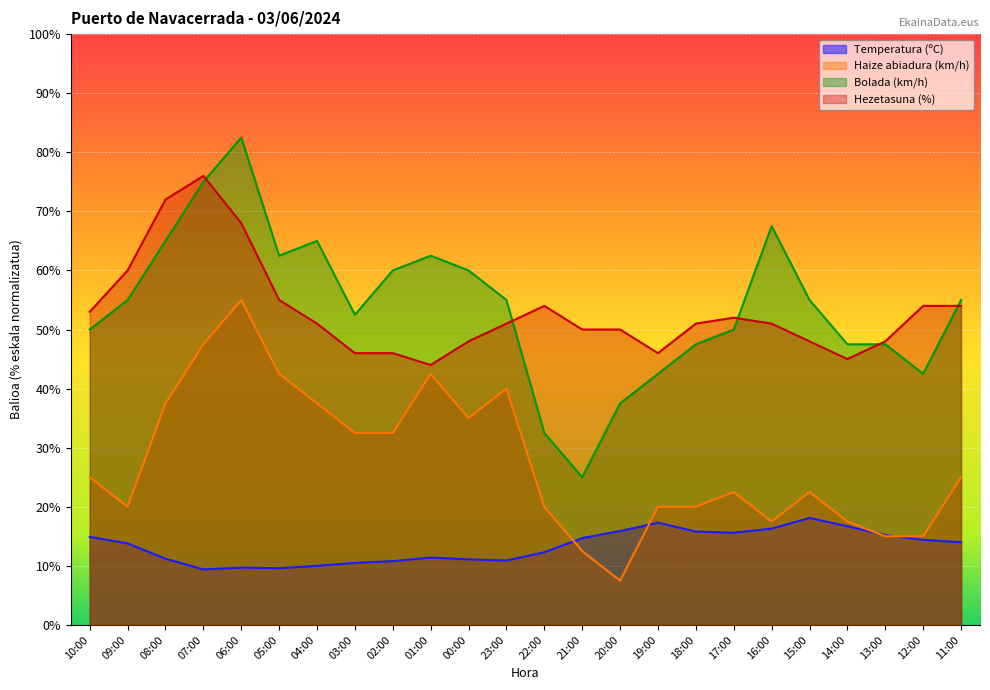

At 00:00, list the series in order from smallest to largest.

Temperatura (ºC), Haize abiadura (km/h), Hezetasuna (%), Bolada (km/h)